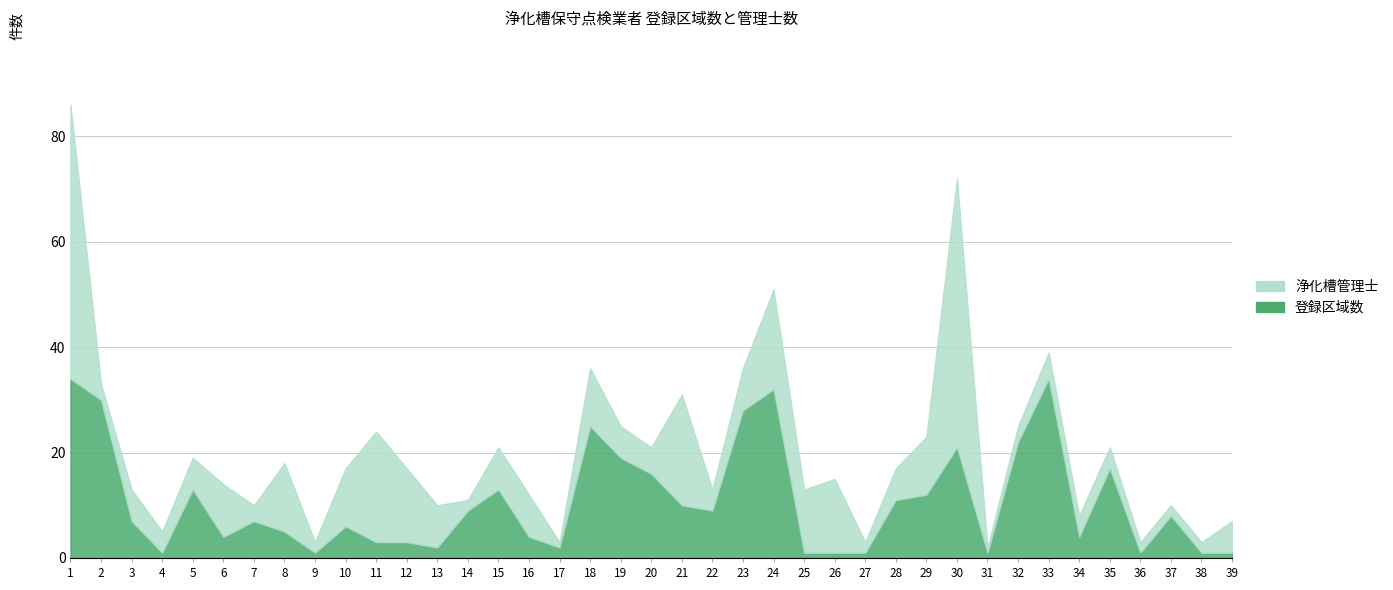

How many data points in 登録区域数 are above 7?

19